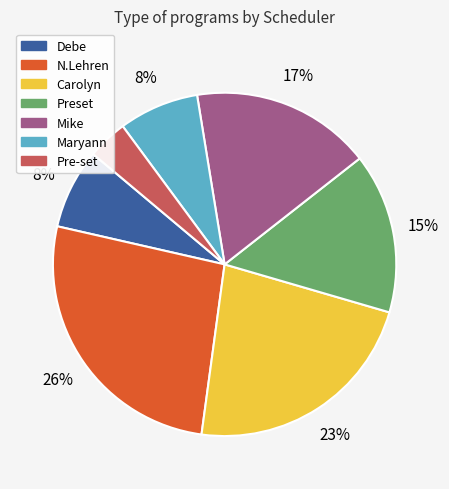

Does Preset account for over 50% of the chart?

No